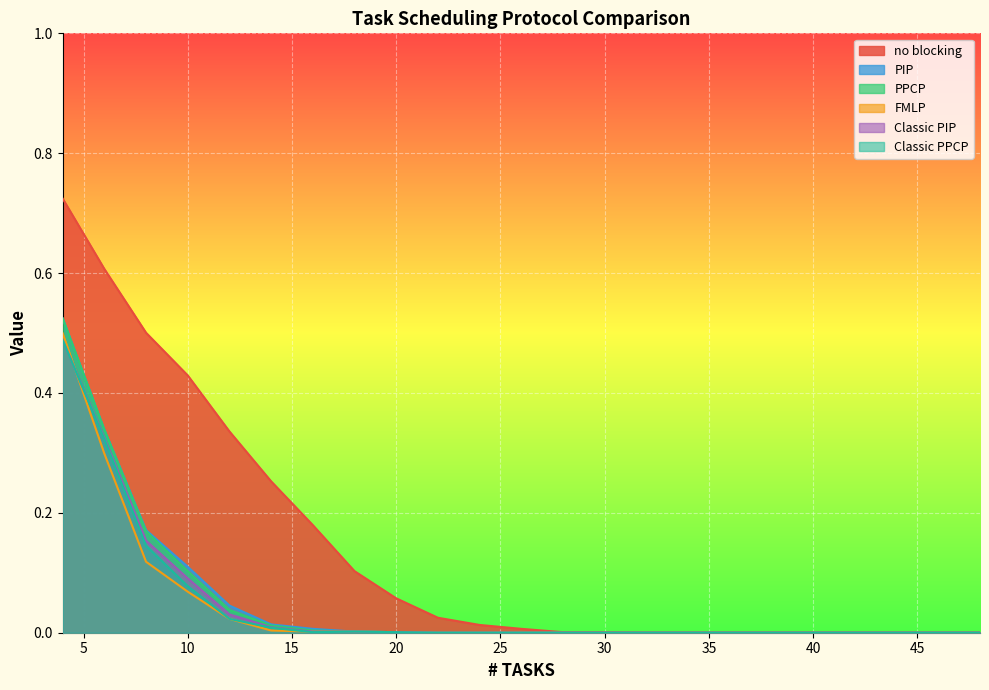

True or false: PIP and Classic PIP cross at least once.

False